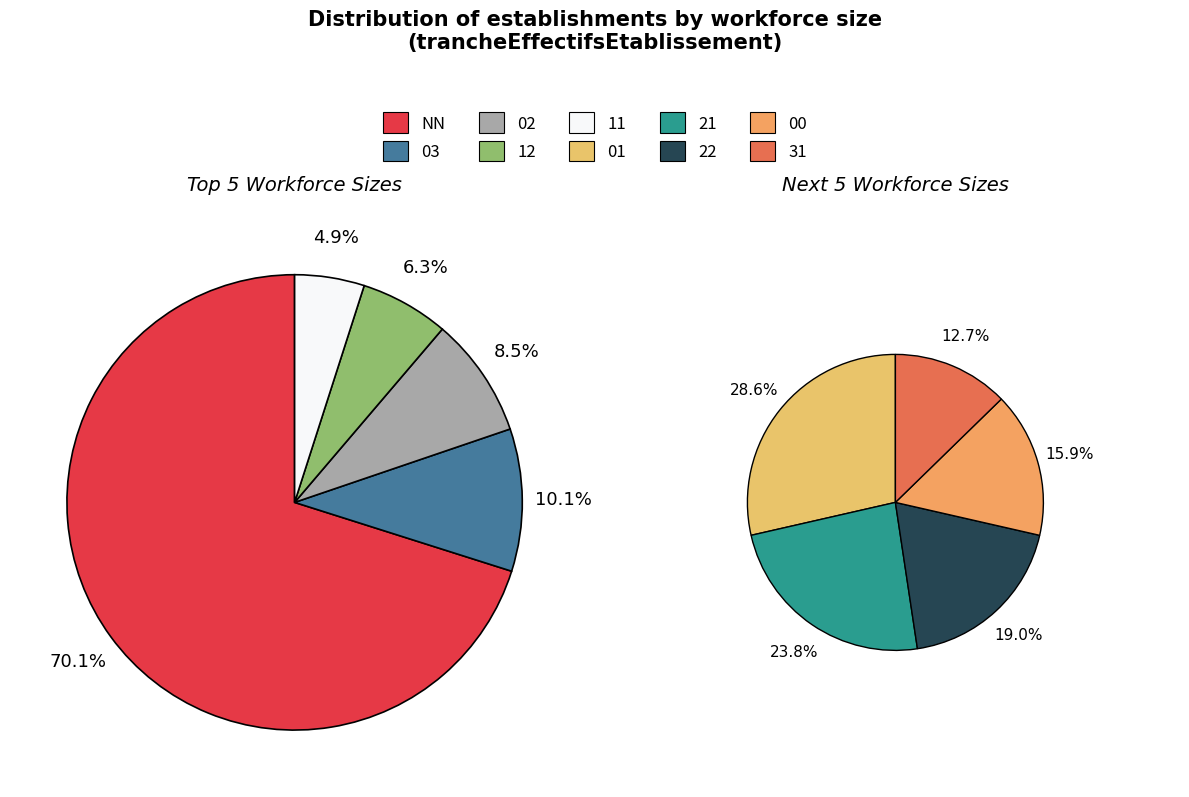

True or false: 11 accounts for 4% of the total.

True